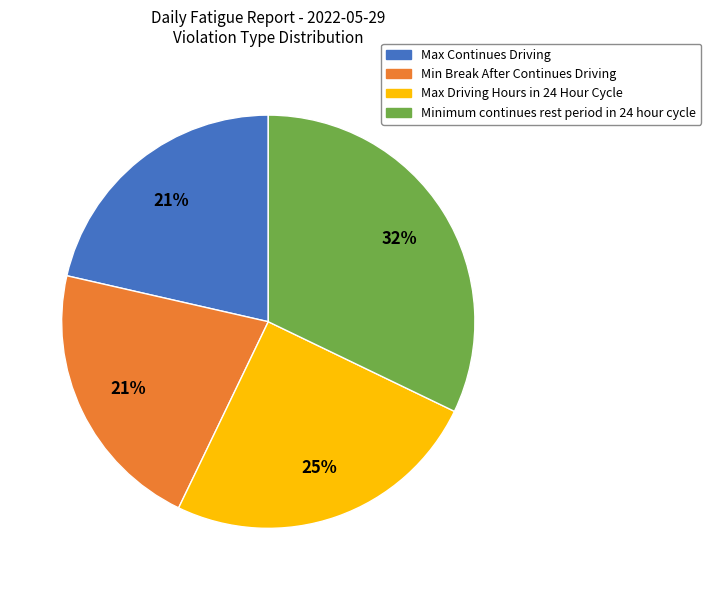

Do Max Continues Driving and Min Break After Continues Driving together represent more than half of the pie?

No